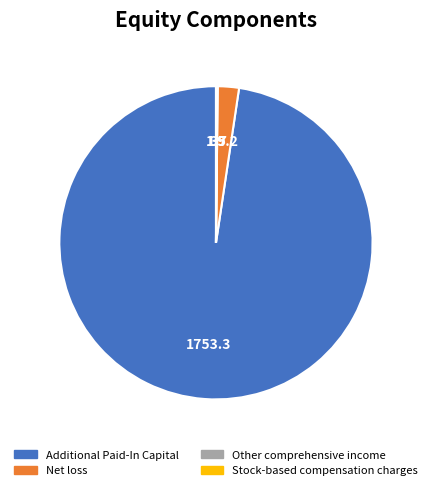

True or false: Additional Paid-In Capital accounts for 98% of the total.

True